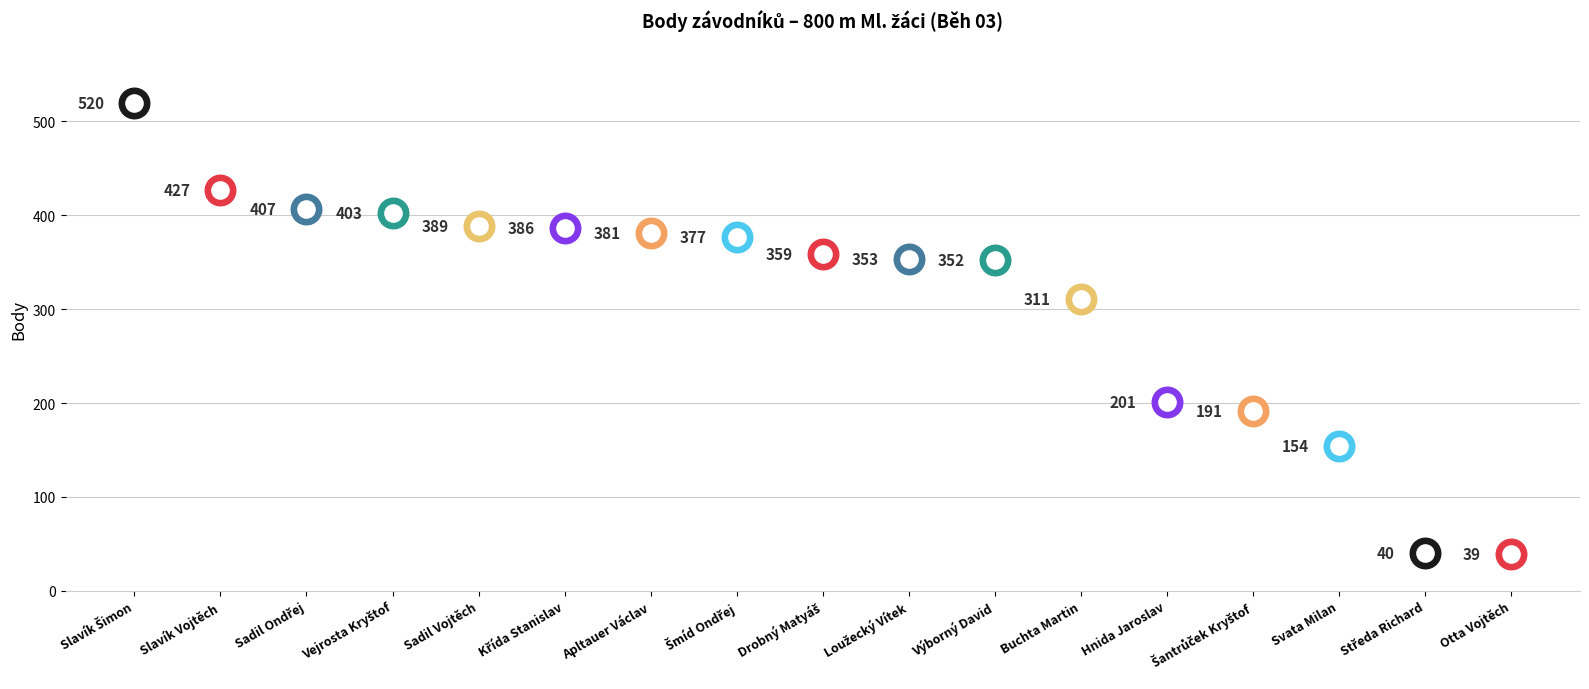

Between Svata Milan and Sadil Ondřej, which is larger?

Sadil Ondřej